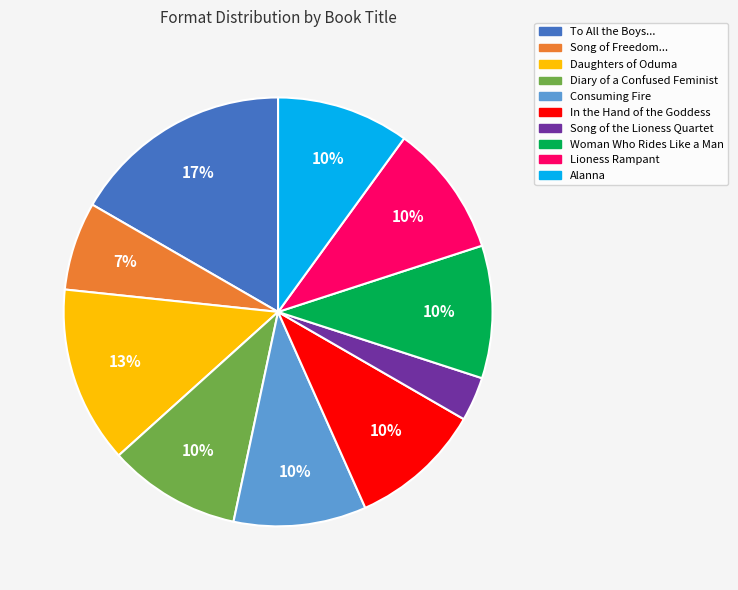

How many segments does this pie chart have?

10